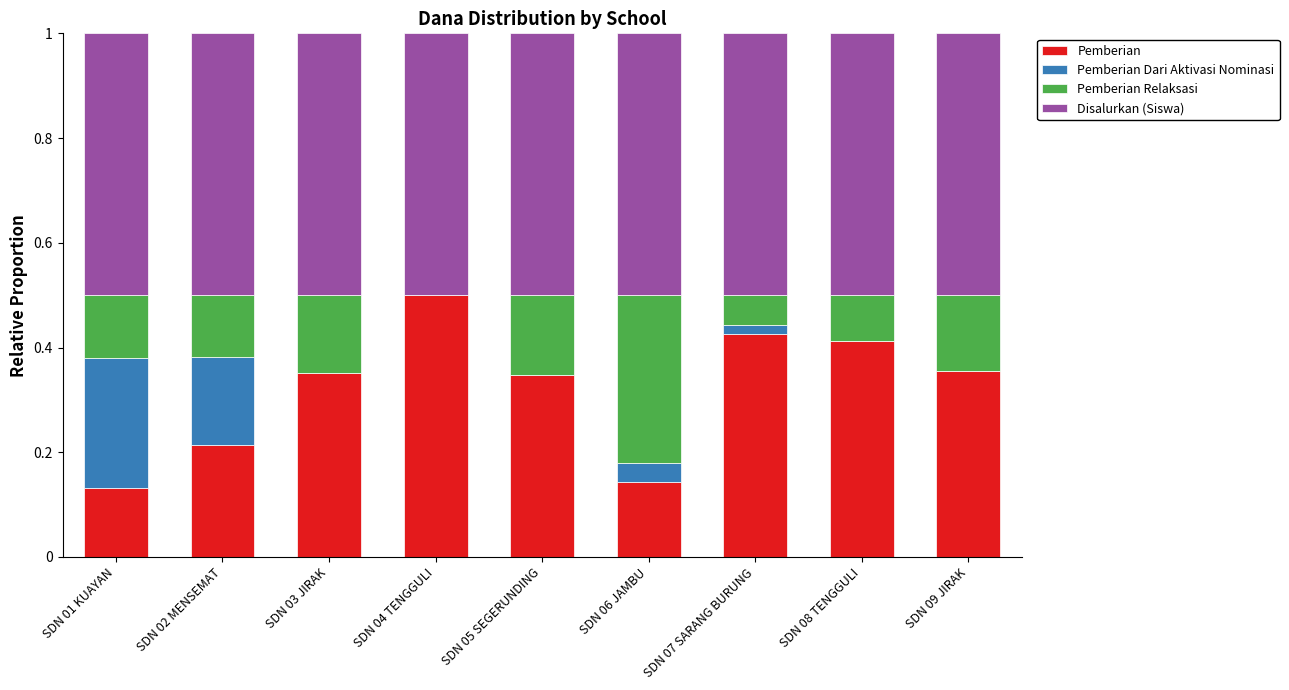

At which label does Pemberian reach its peak?

SDN 04 TENGGULI